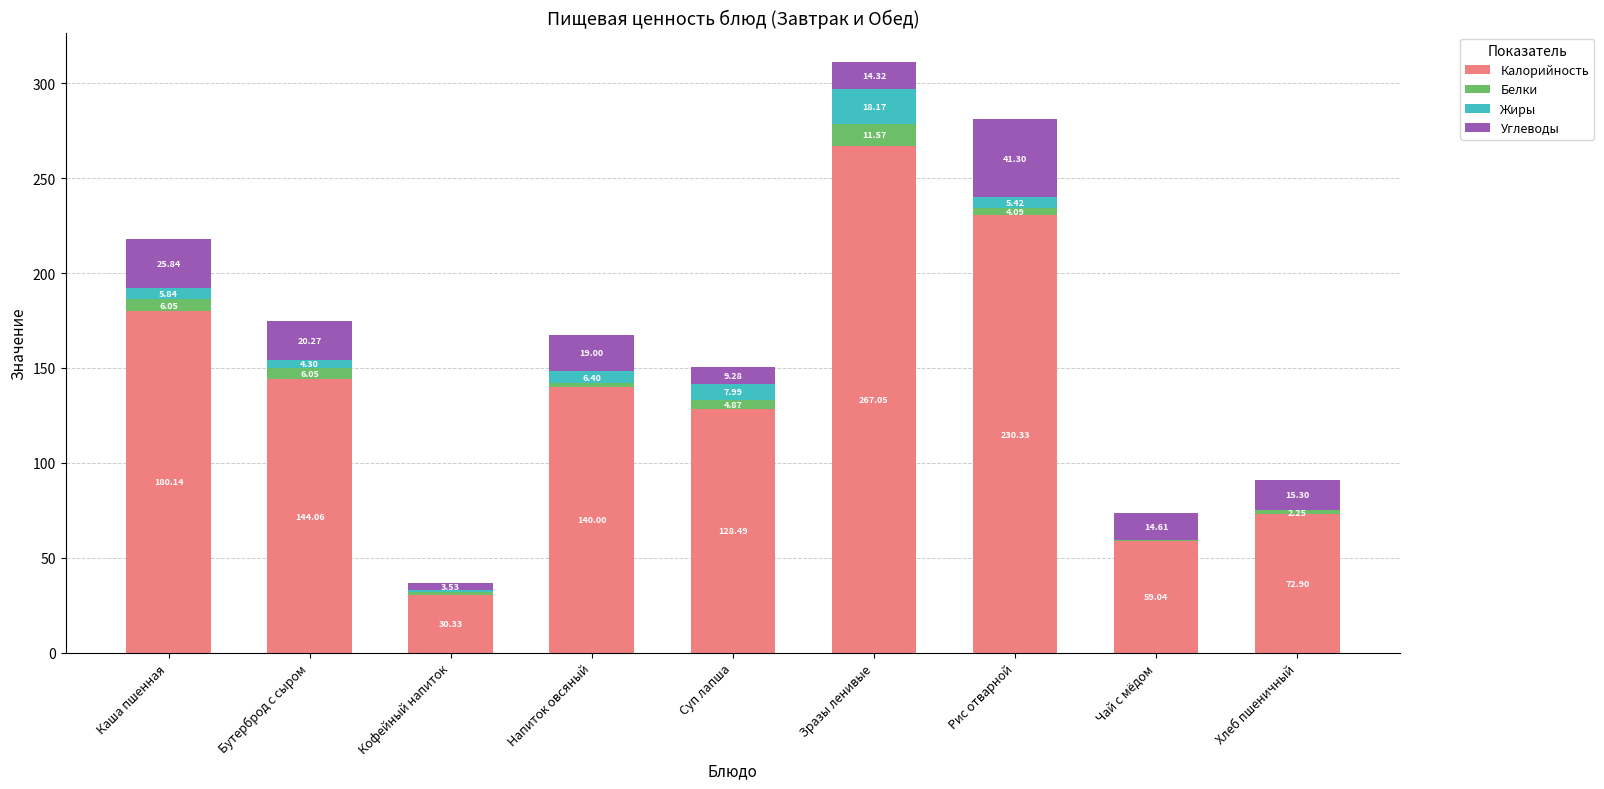

Are the bars grouped side by side (vs. stacked)?

No